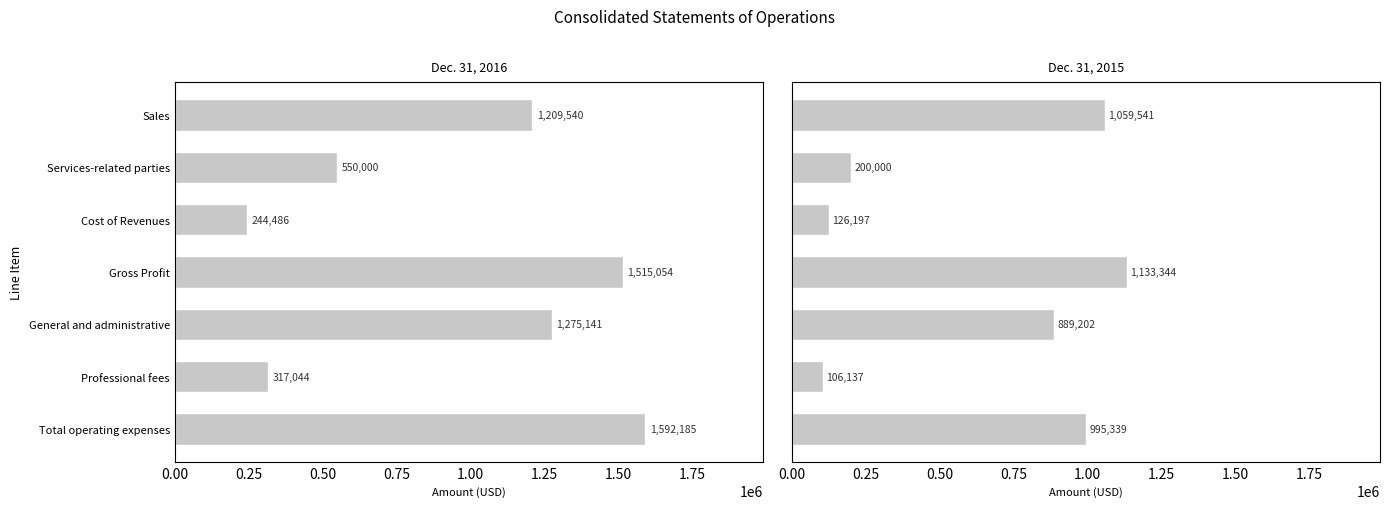

At how many categories does at least one series exceed 137731?

7